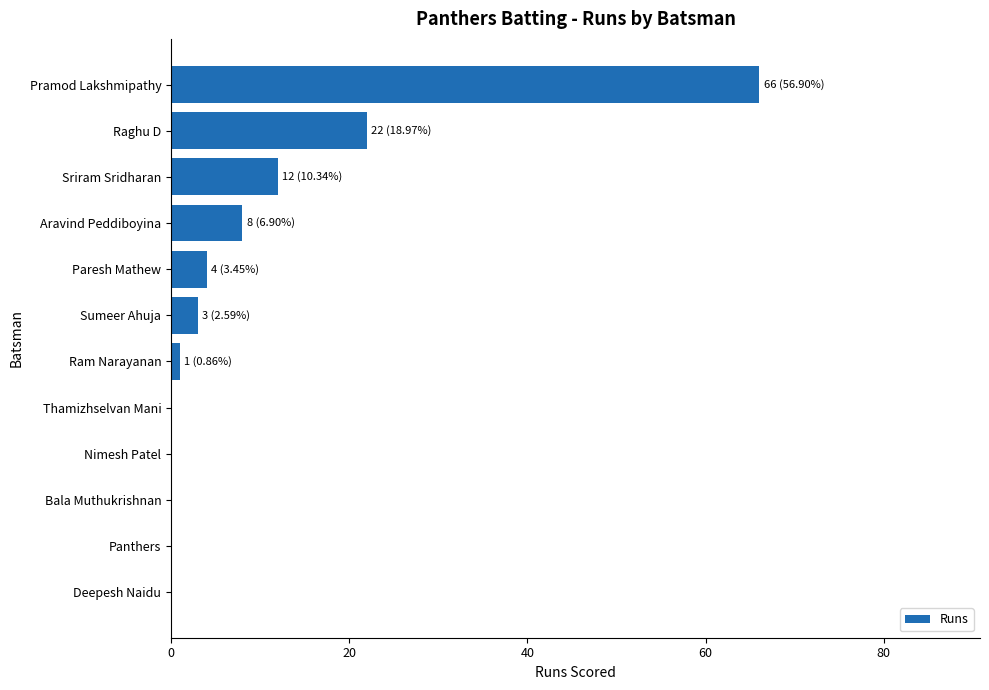

The value at Thamizhselvan Mani is 0. True or false?

True